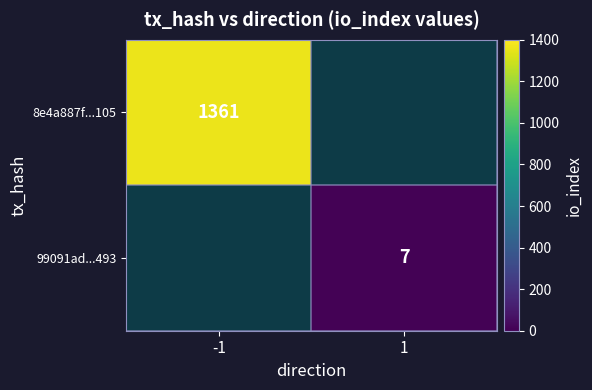

True or false: 8e4a887f...105 has a value of 1361 at -1.

True